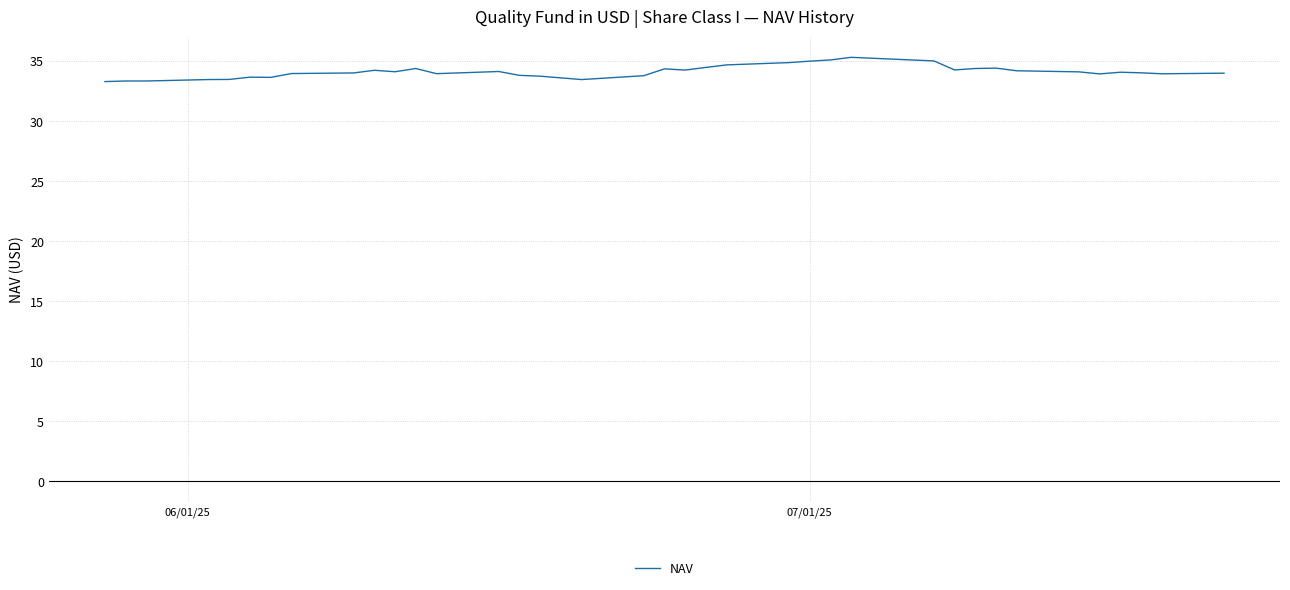

What is the difference between the maximum and minimum values?

2.0